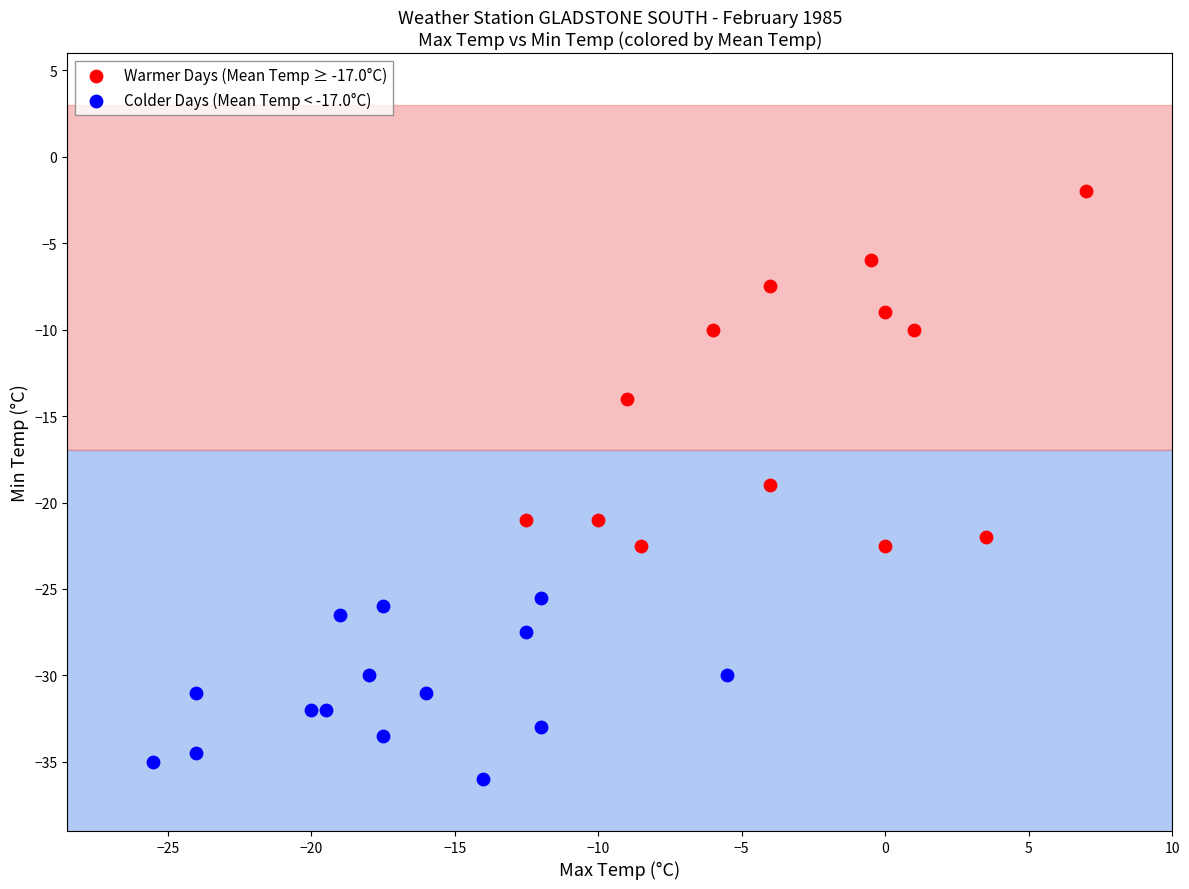

Which series contains the lowest Y value?

Colder Days (Mean Temp < -17.0°C)